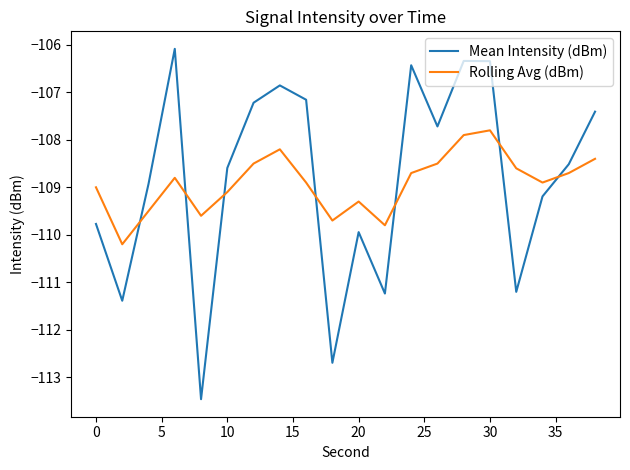

Rank the series by their maximum value, from highest to lowest.

Mean Intensity (dBm), Rolling Avg (dBm)